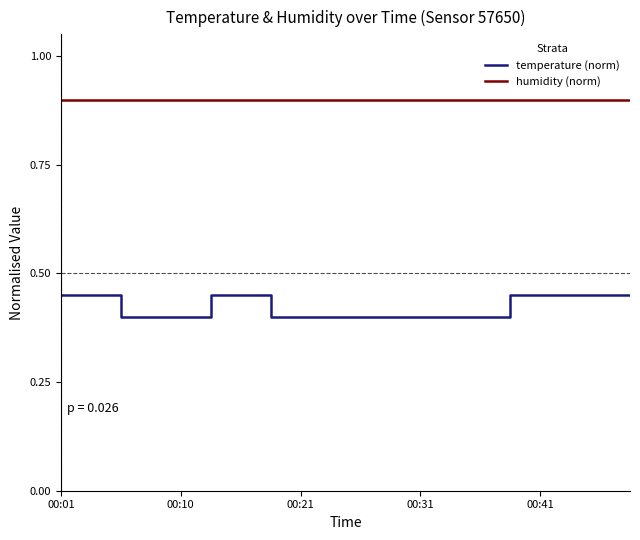

Which series has the widest spread of values?

temperature (norm)